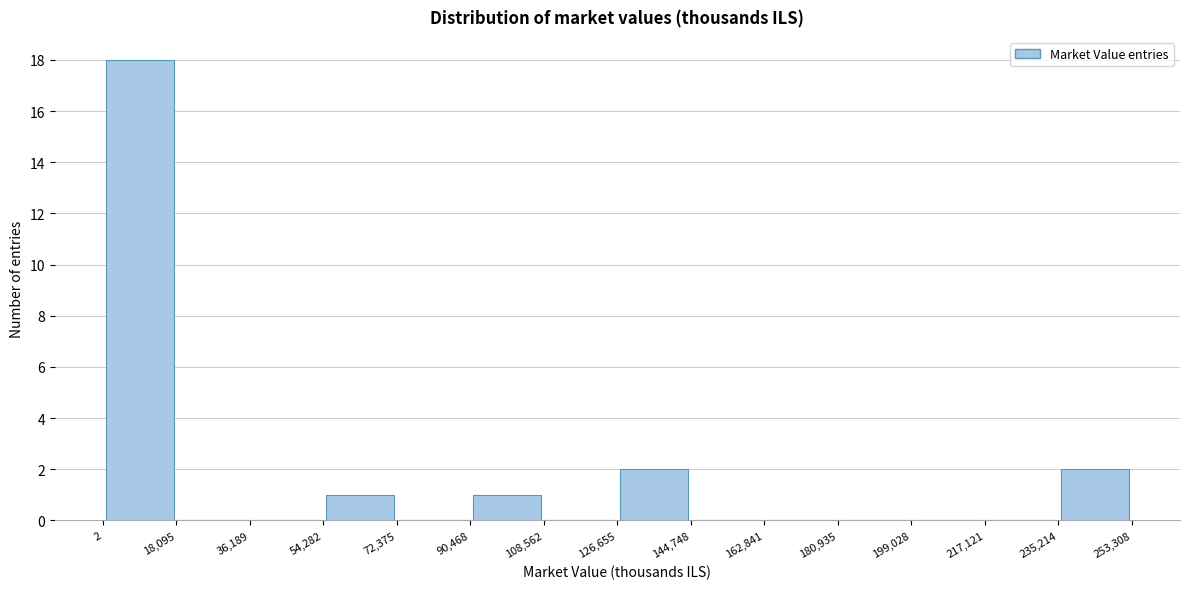

Reading left to right, transcribe this chart: for each bar, give the range it covers on the x-axis and its height. The values are not printed on the chart, so give them approximately, as read against the axis.

2 to 18,095: 18
18,095 to 36,189: 0
36,189 to 54,282: 0
54,282 to 72,375: 1
72,375 to 90,468: 0
90,468 to 108,562: 1
108,562 to 126,655: 0
126,655 to 144,748: 2
144,748 to 162,841: 0
162,841 to 180,935: 0
180,935 to 199,028: 0
199,028 to 217,121: 0
217,121 to 235,214: 0
235,214 to 253,308: 2